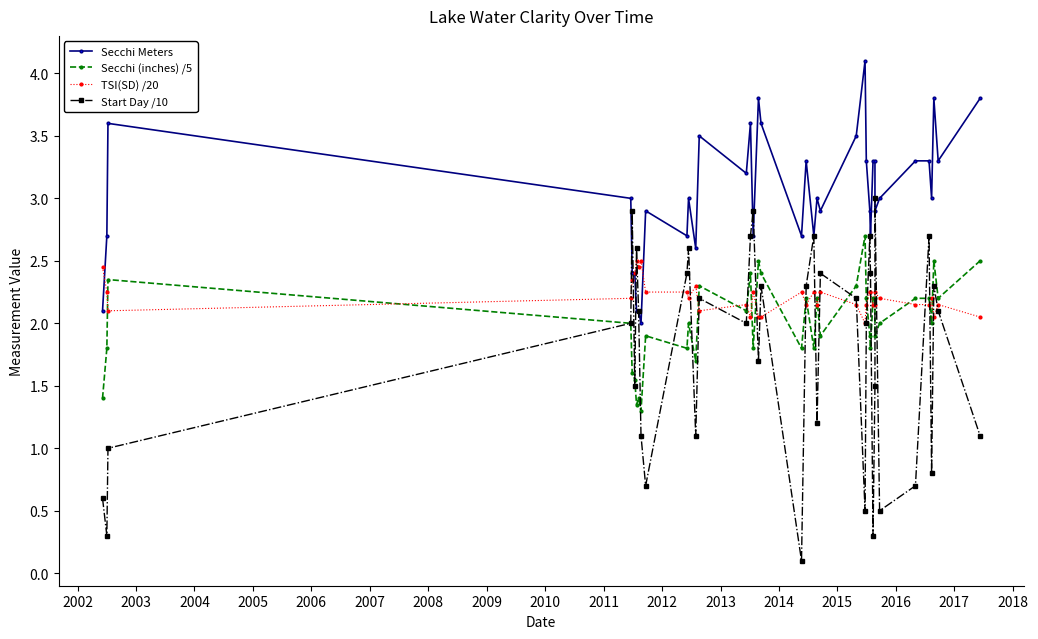

Is this an area chart (filled region under the line)?

No